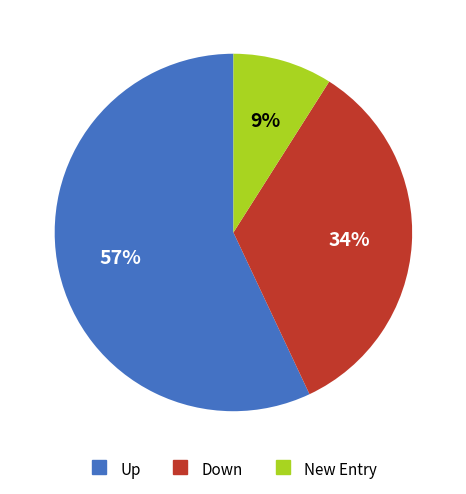

To the nearest percent, what is the average slice percentage?

33%